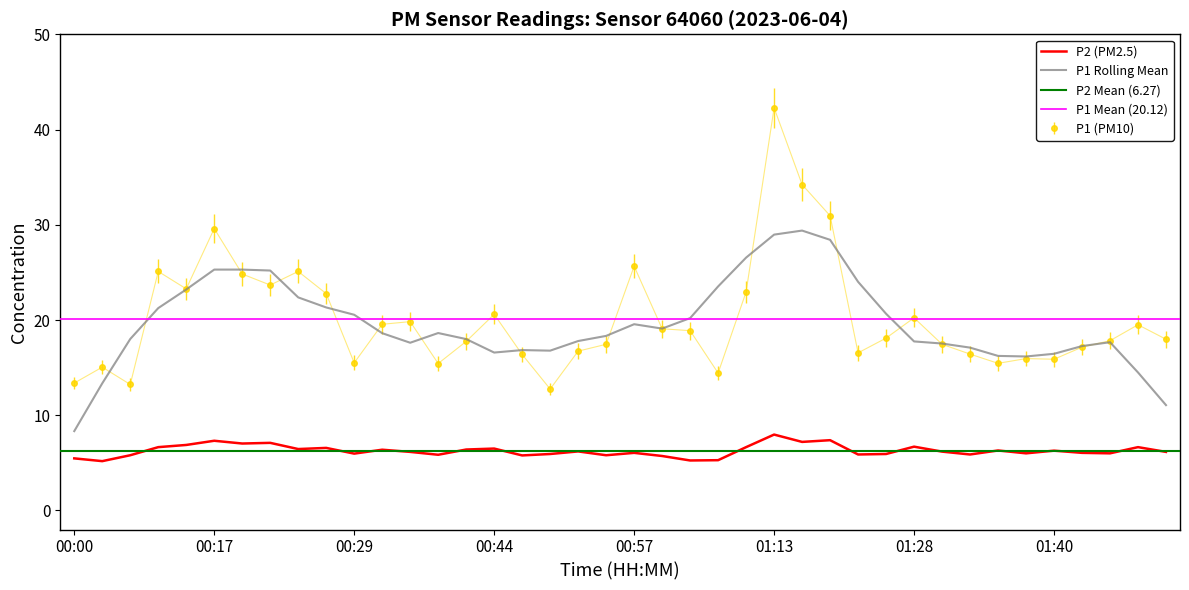

What is the value of the P1 point at the 14th from the left?

15.4